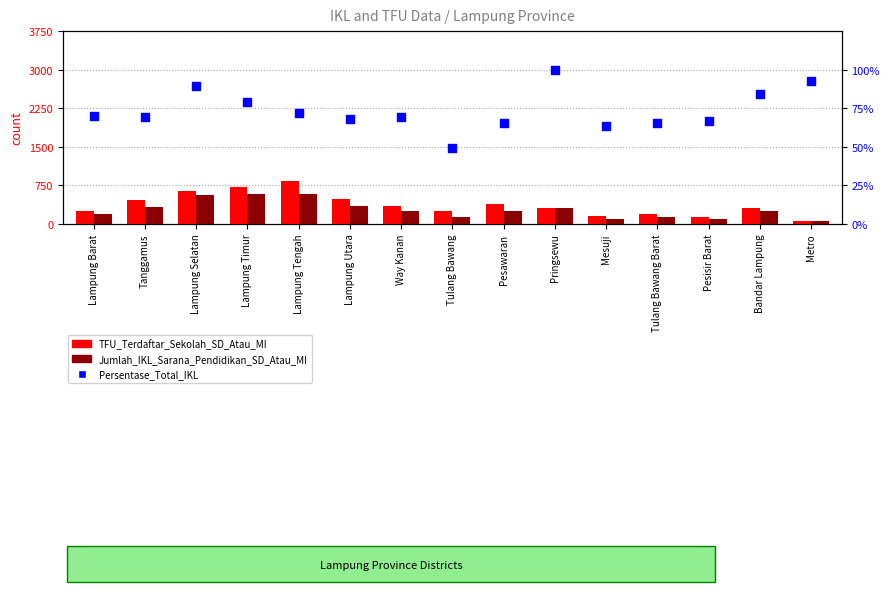

At how many categories does at least one series exceed 487?

3